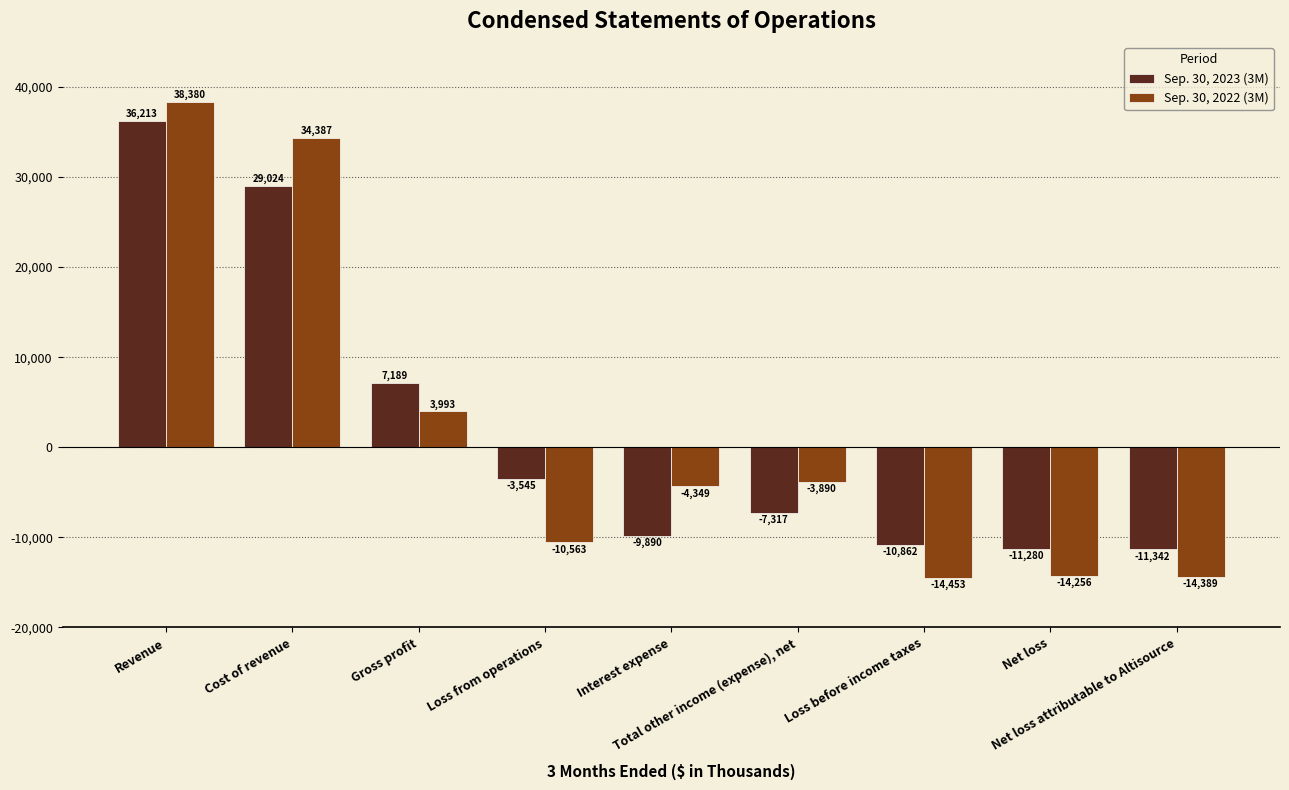

Reading right to left, list all the values displayed in this chart.

Sep. 30, 2023 (3M): Net loss attributable to Altisource=-11342	Net loss=-11280	Loss before income taxes=-10862	Total other income (expense), net=-7317	Interest expense=-9890	Loss from operations=-3545	Gross profit=7189	Cost of revenue=29024	Revenue=36213
Sep. 30, 2022 (3M): Net loss attributable to Altisource=-14389	Net loss=-14256	Loss before income taxes=-14453	Total other income (expense), net=-3890	Interest expense=-4349	Loss from operations=-10563	Gross profit=3993	Cost of revenue=34387	Revenue=38380